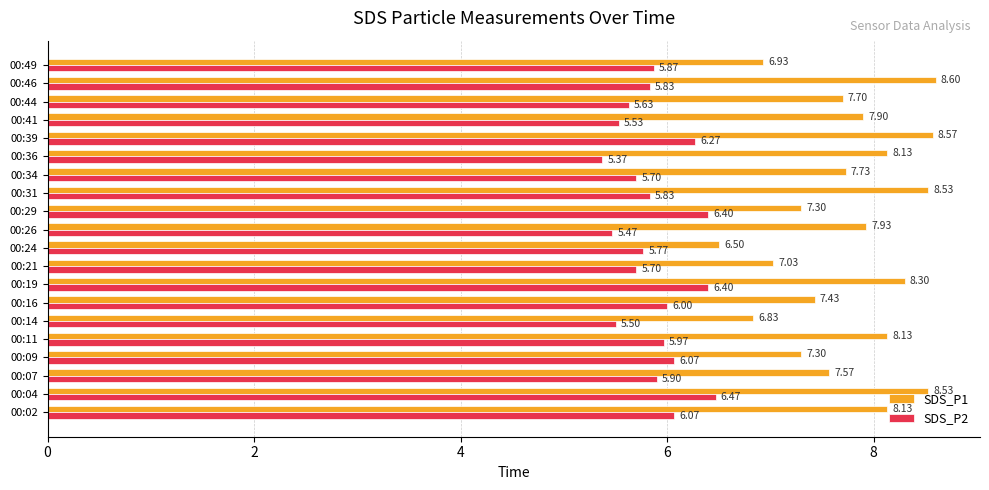

What is the sum of all SDS_P2 values?

117.8